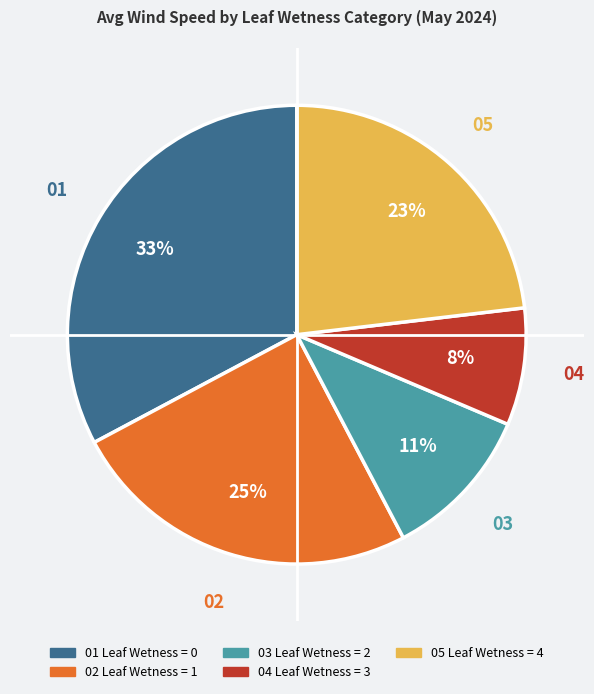

How many segments does this pie chart have?

5